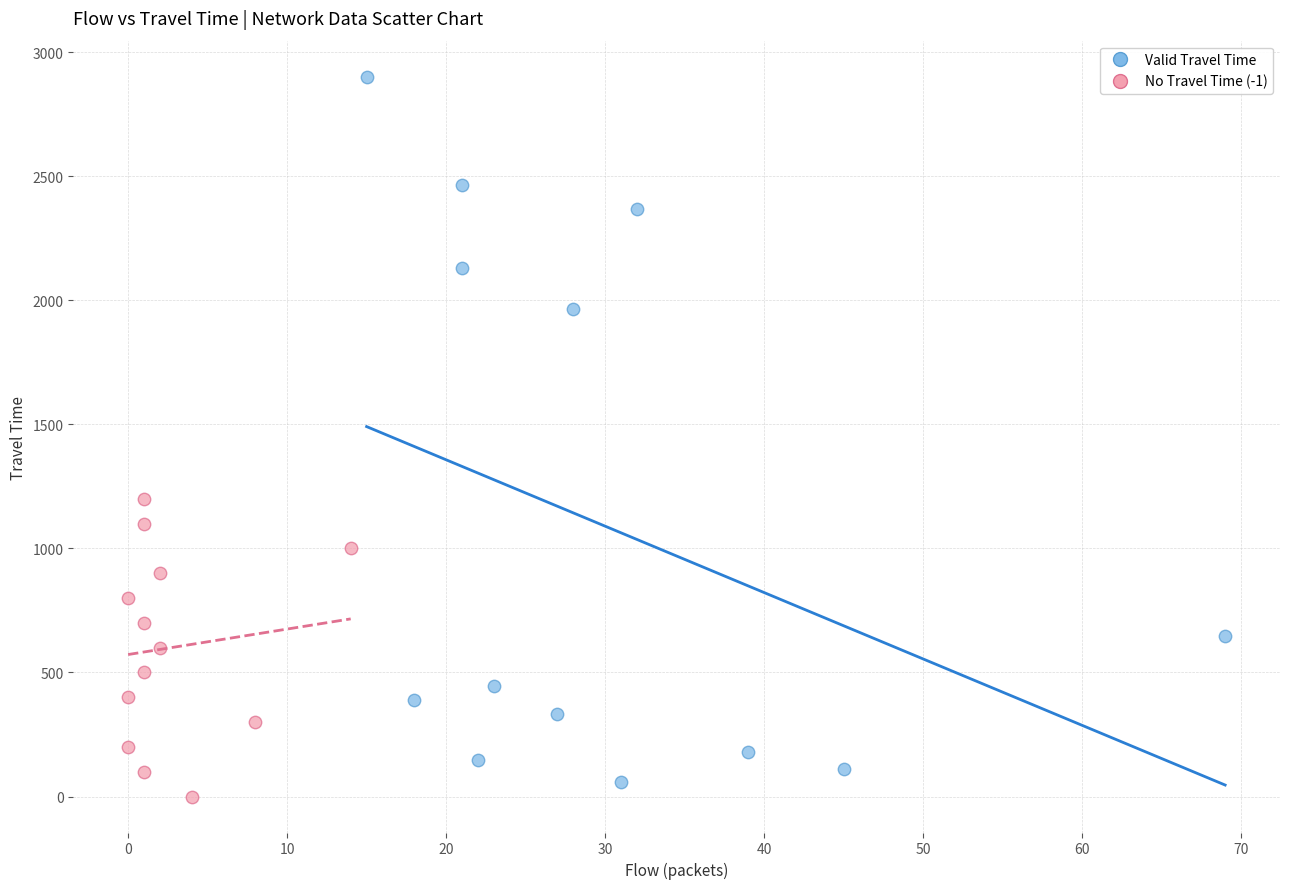

Which series has the widest spread of Y values?

Valid Travel Time